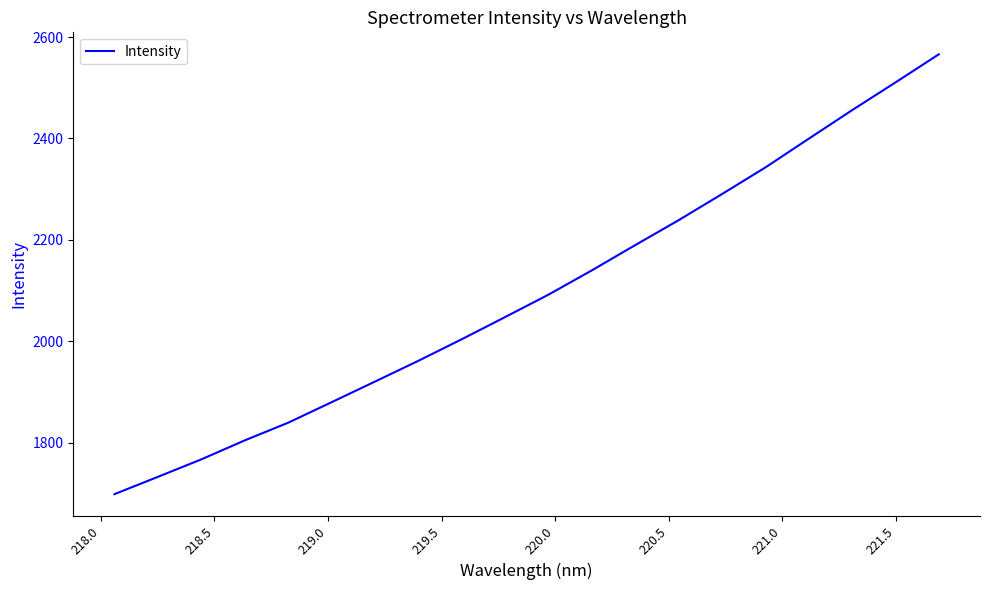

What is the maximum value shown in the chart?

2565.9